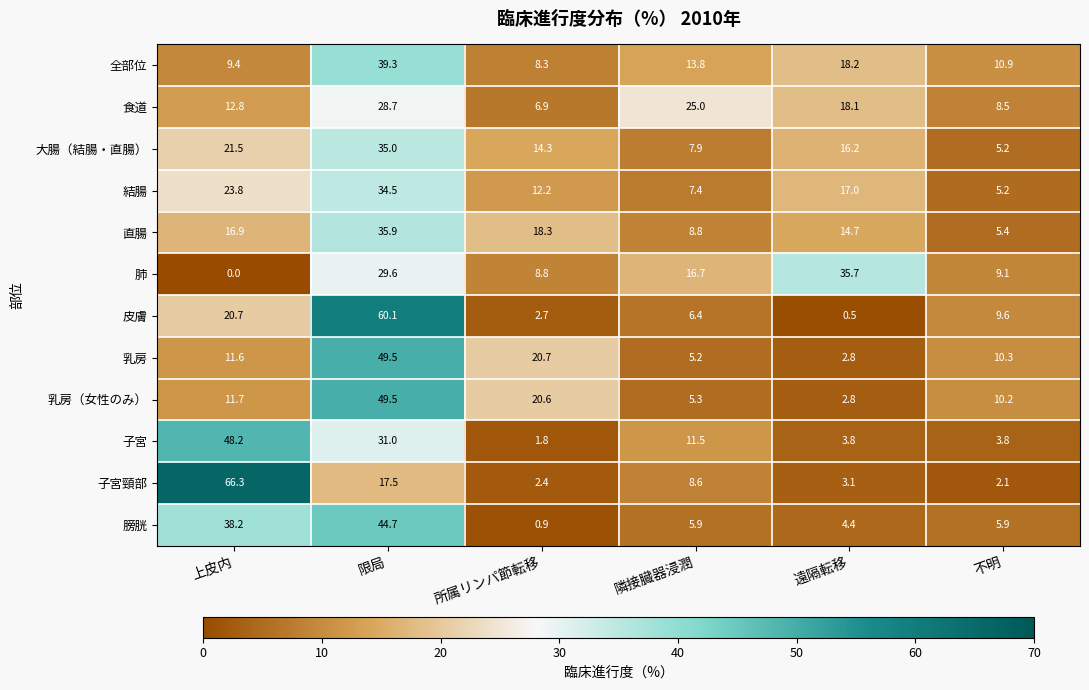

What is the difference between the maximum and minimum values in the 結腸 series?

29.3